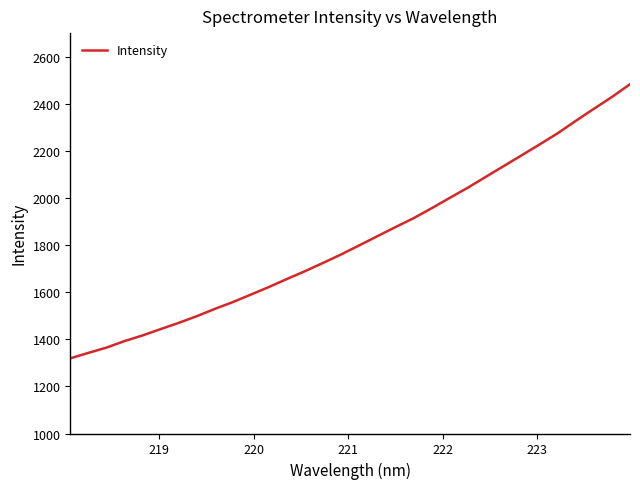

What is the smallest value displayed?

1319.1